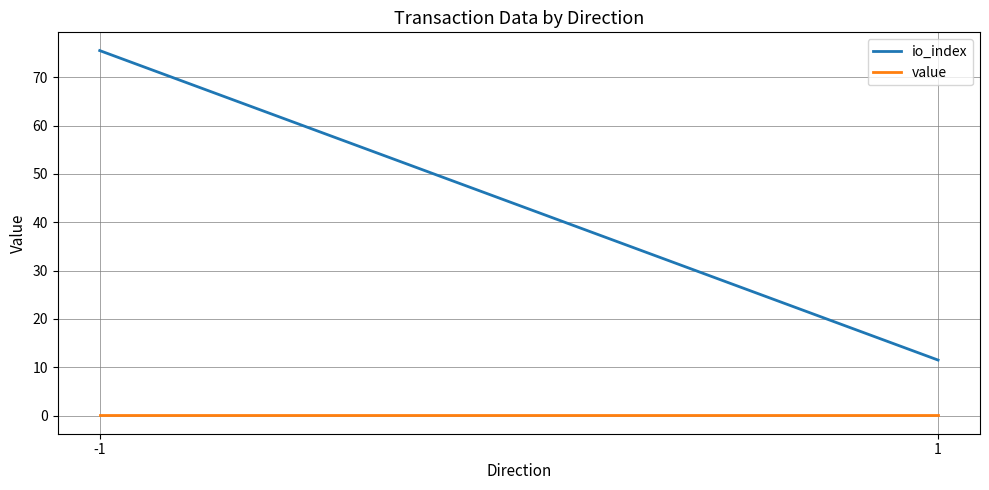

What is the total value across all series at 1?

11.5